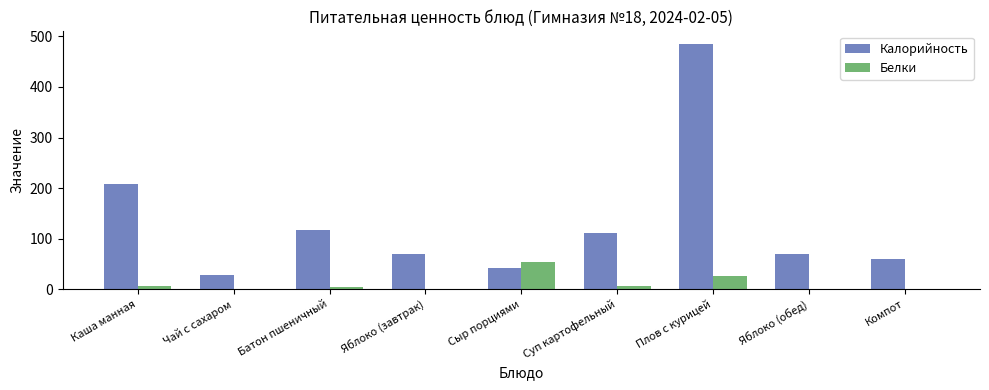

At which category is the sum across all series the highest?

Плов с курицей